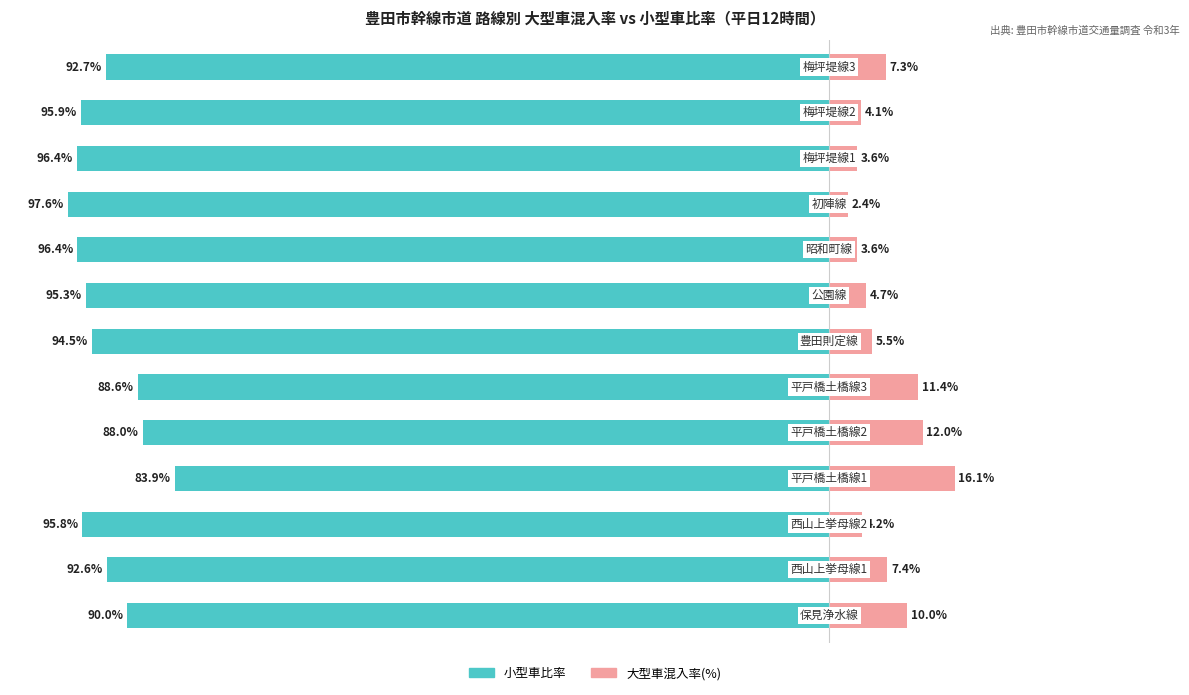

Which series has the largest total across all categories?

小型車比率